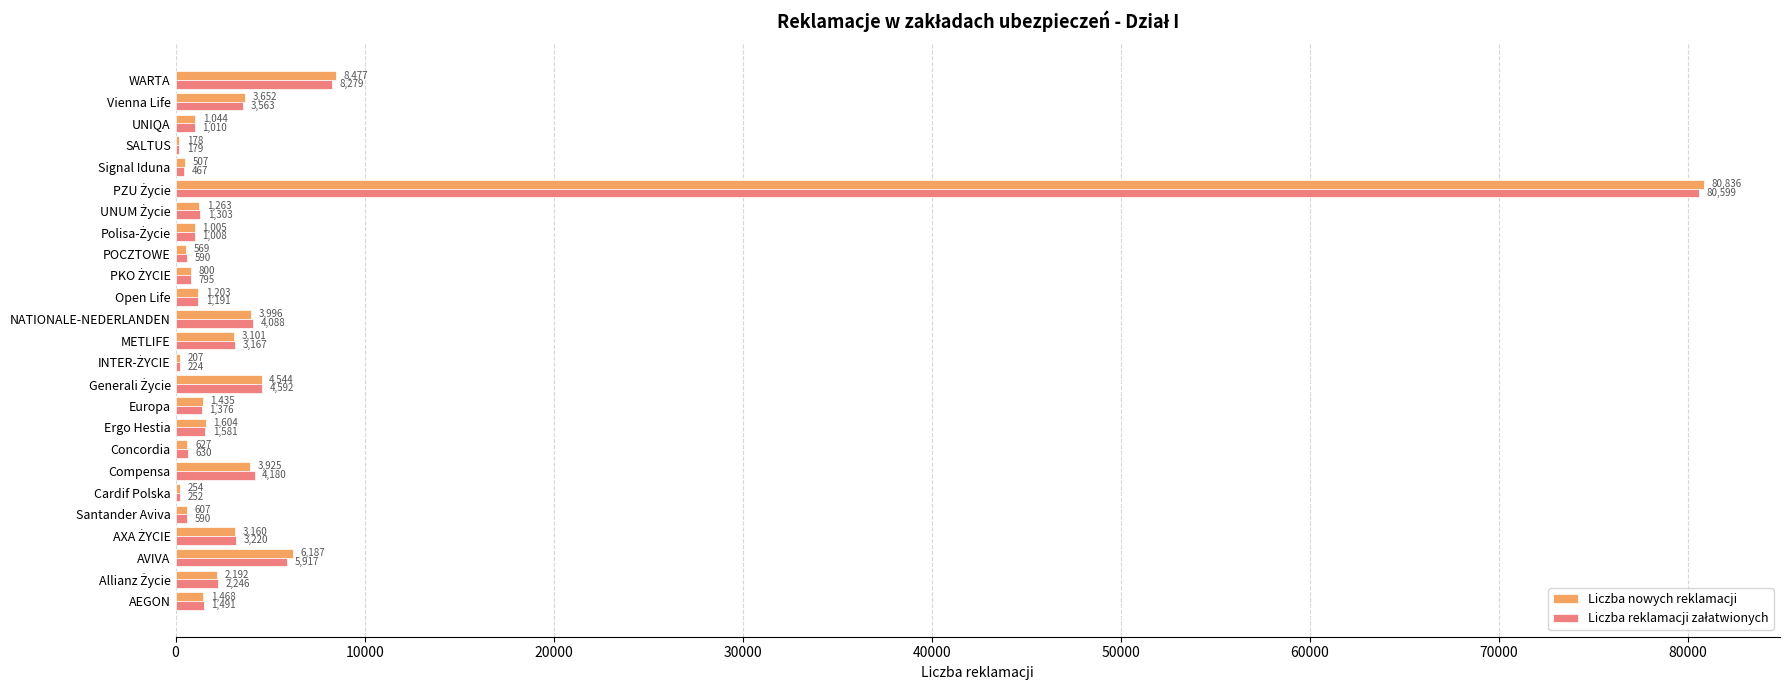

What is the total value across all series at POCZTOWE?

1159